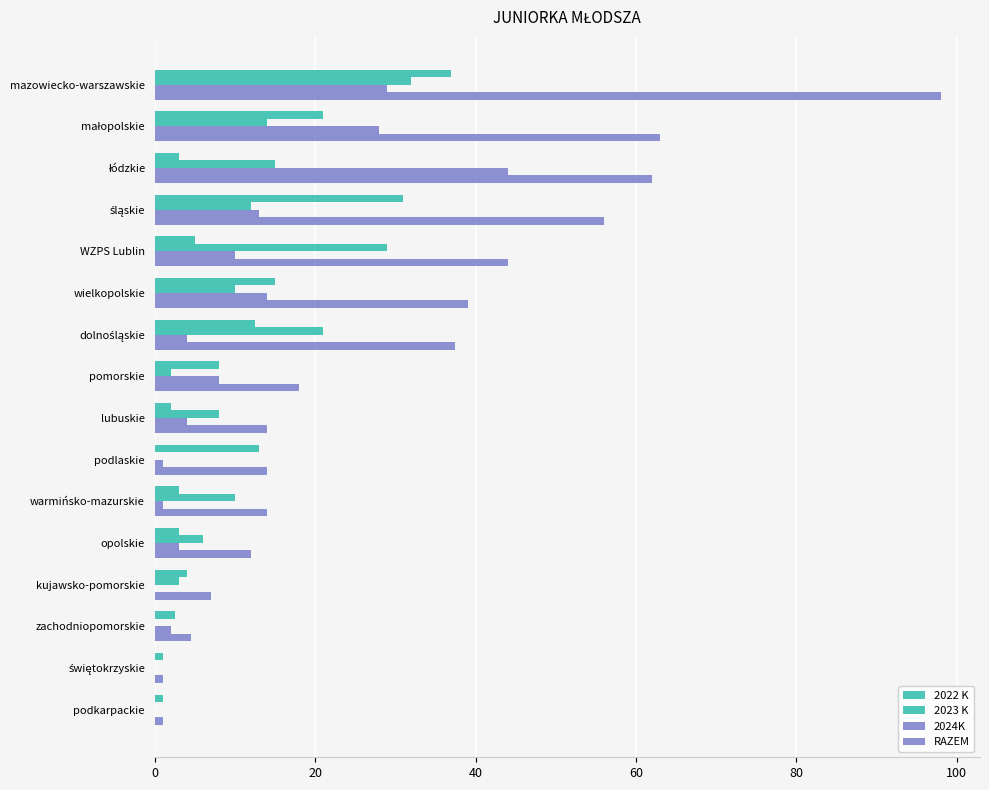

What is the value of the 2023 K bar at the 3rd from the left?

15.0